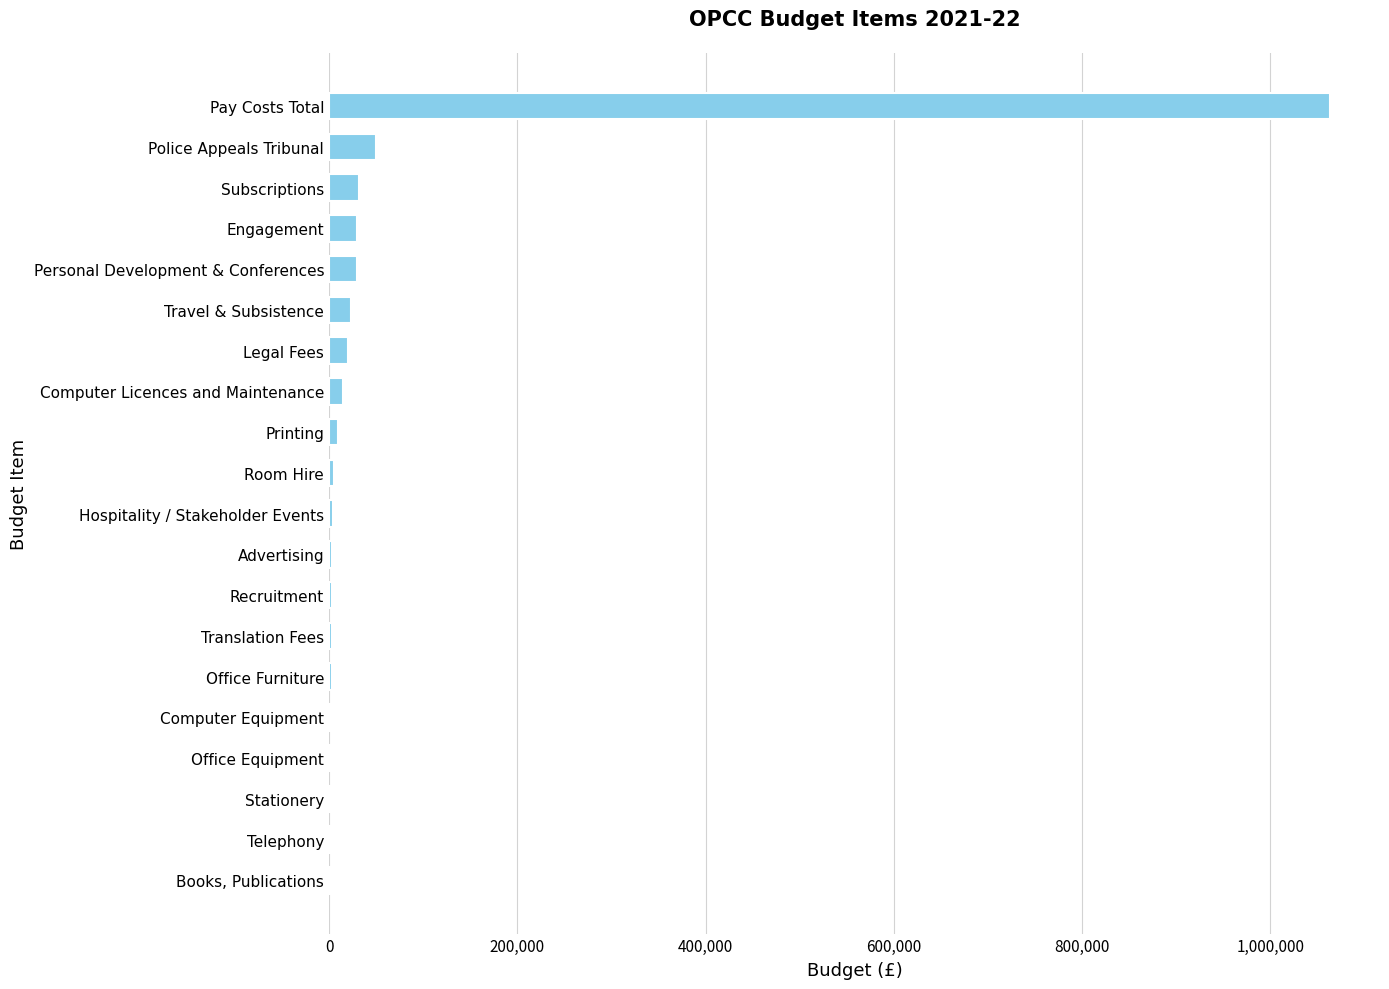

The chart shows a value of 23230 at Travel & Subsistence. True or false?

True